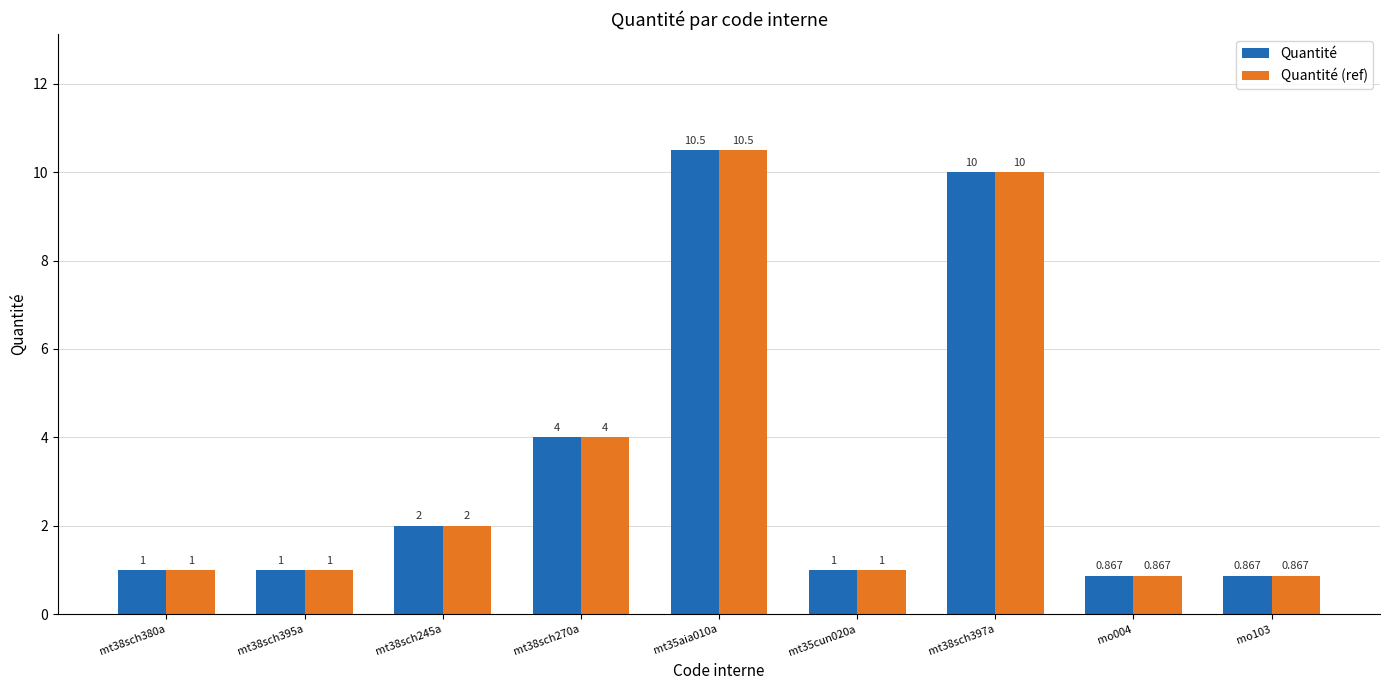

Is the value of Quantité (ref) at mt35aia010a greater than the value of Quantité at mt38sch270a?

Yes